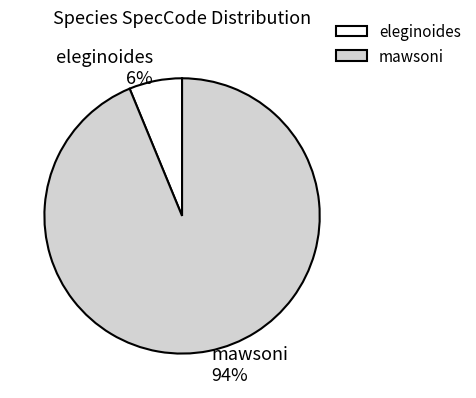

True or false: eleginoides accounts for 20% of the total.

False